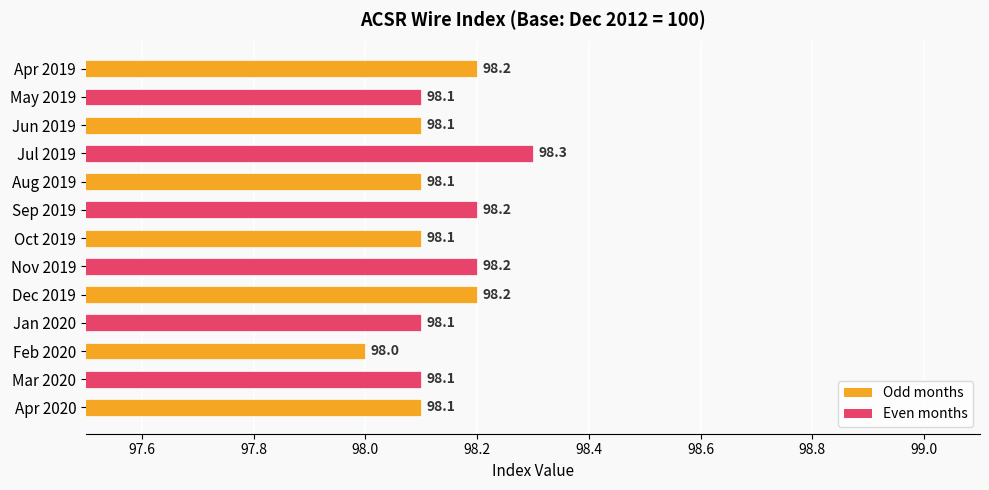

Which has a higher value, Feb 2020 or Jan 2020?

Jan 2020